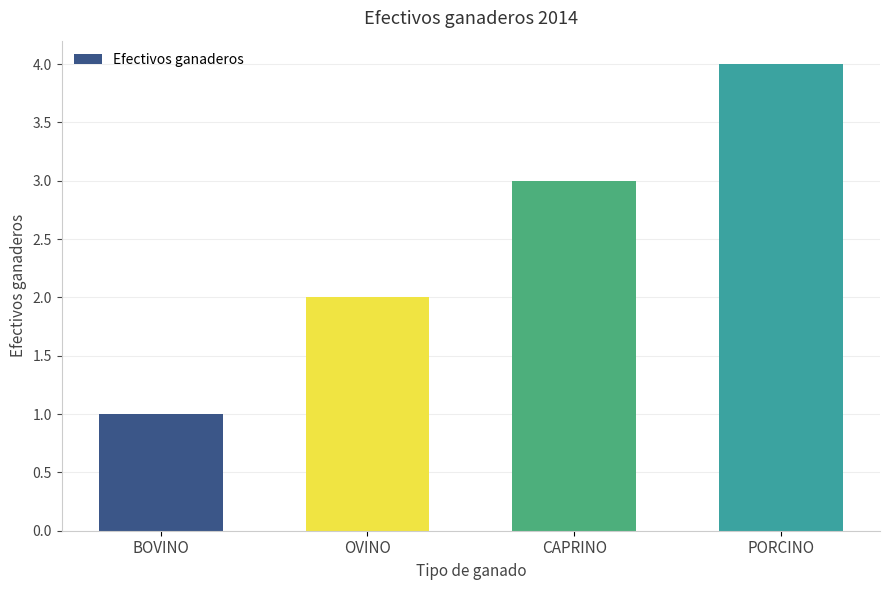

Which label corresponds to the smallest value in the chart?

BOVINO